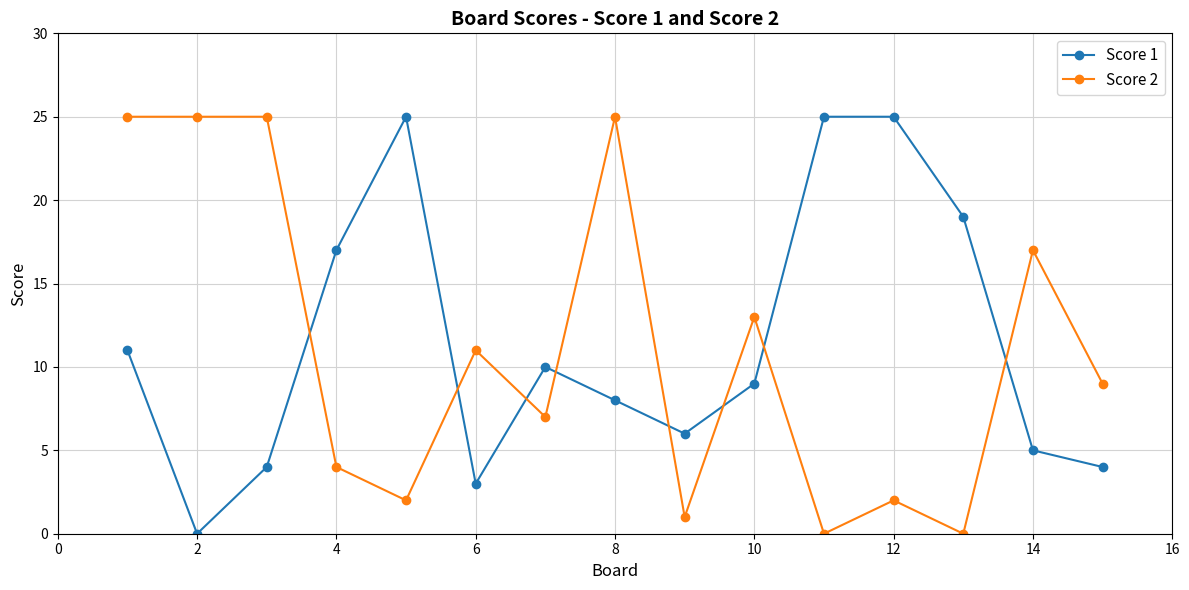

True or false: Score 1 and Score 2 cross at least once.

True